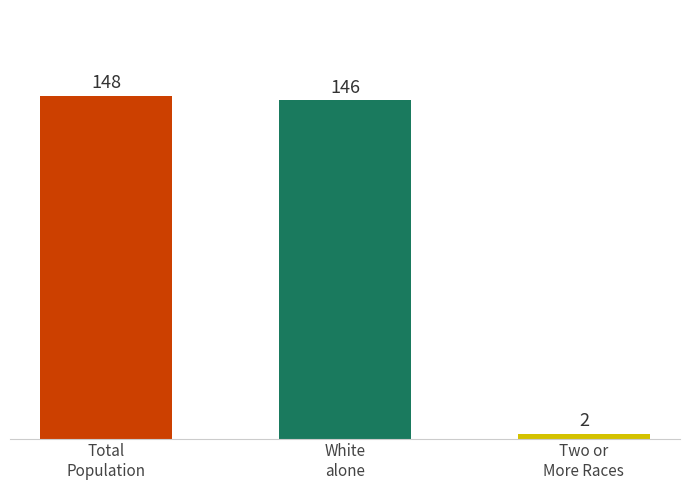

At which label does the data first exceed 146?

Total
Population